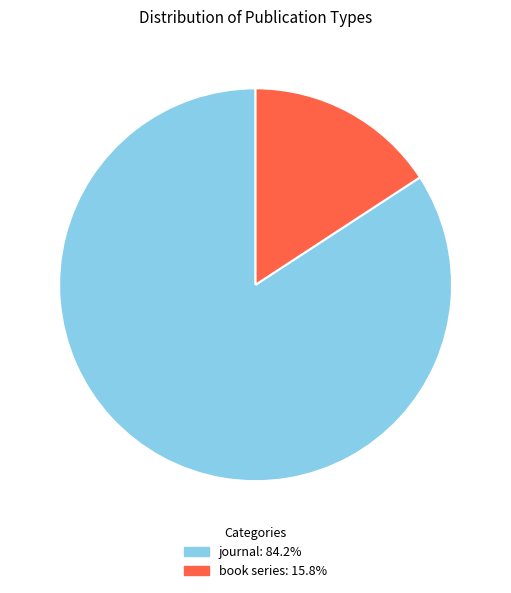

How many slices are in this pie chart?

2